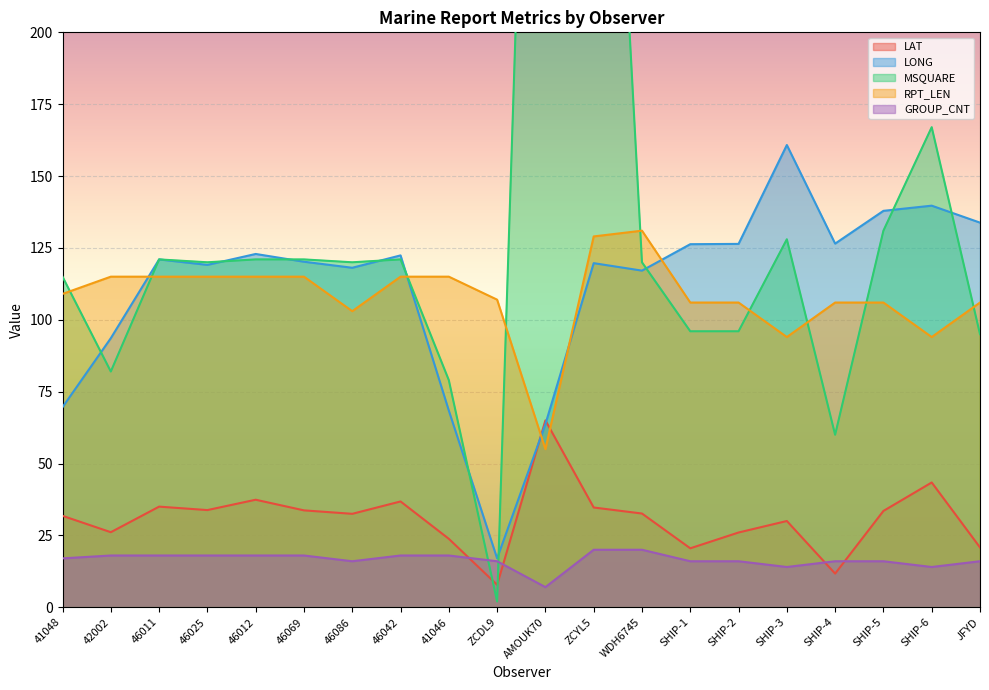

What position from the right is SHIP-2?

6